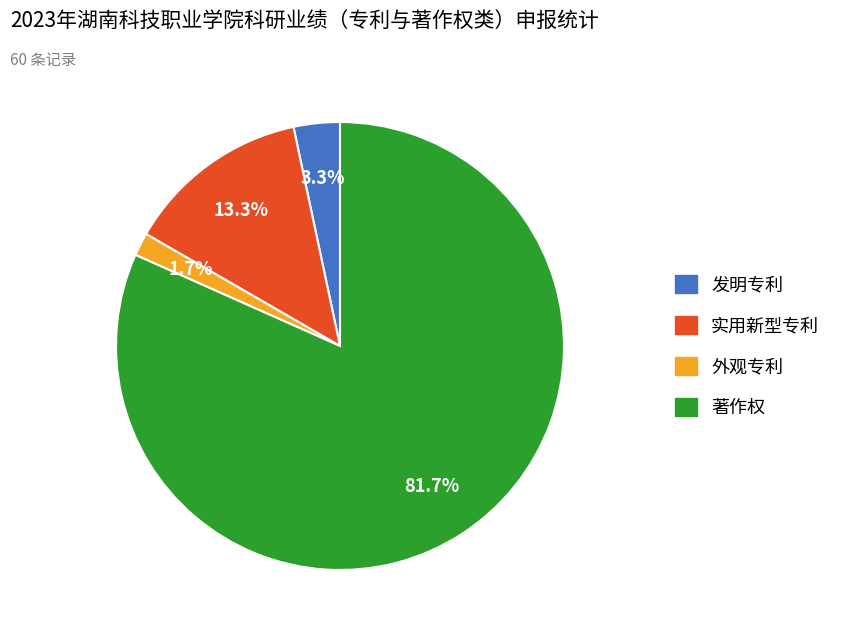

Combined, what portion of the pie is 著作权 and 发明专利?

85.0%